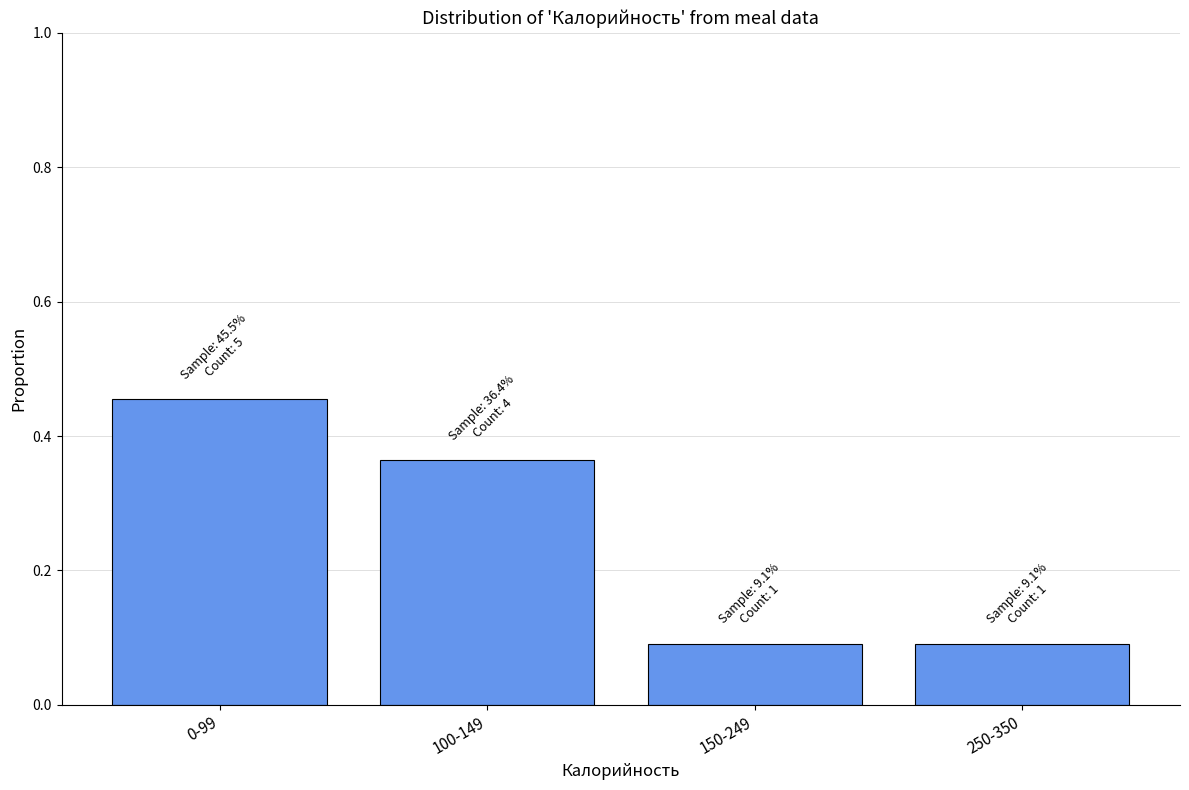

True or false: the data shows 0.0 at 250-350.

False